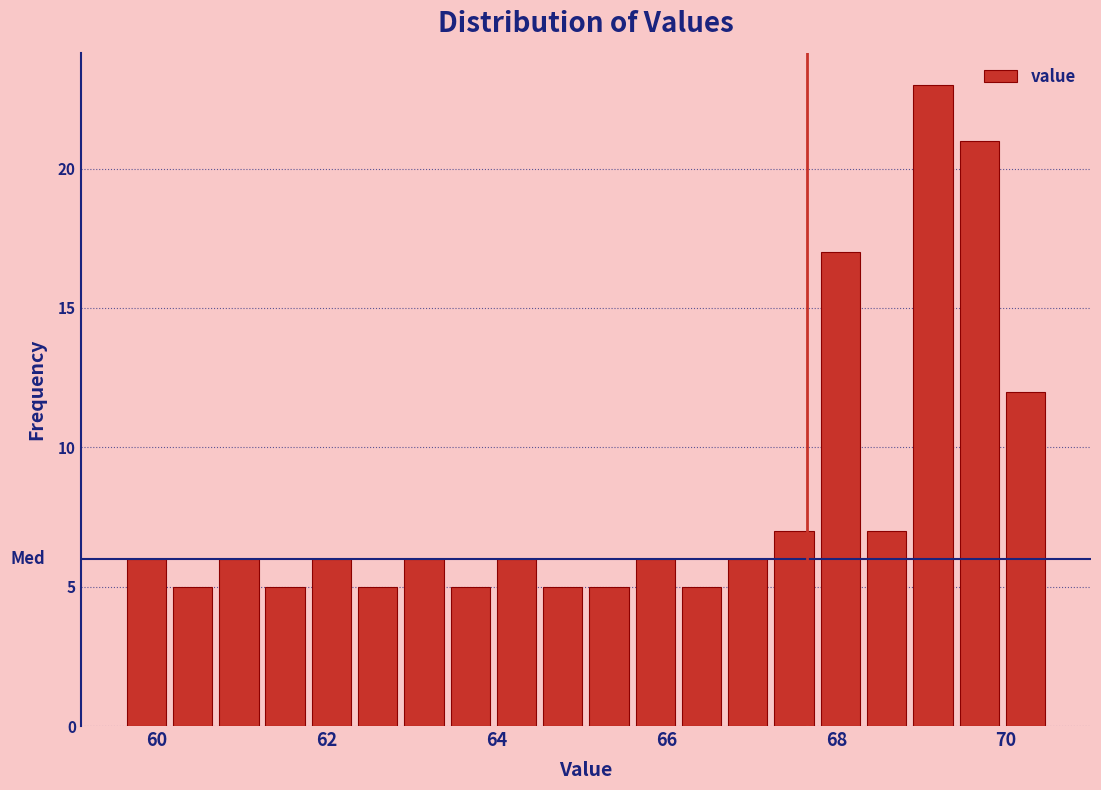

Around what value on the x-axis is the tallest bar? Give the approximate position of its centre, as read against the axis.

69.2